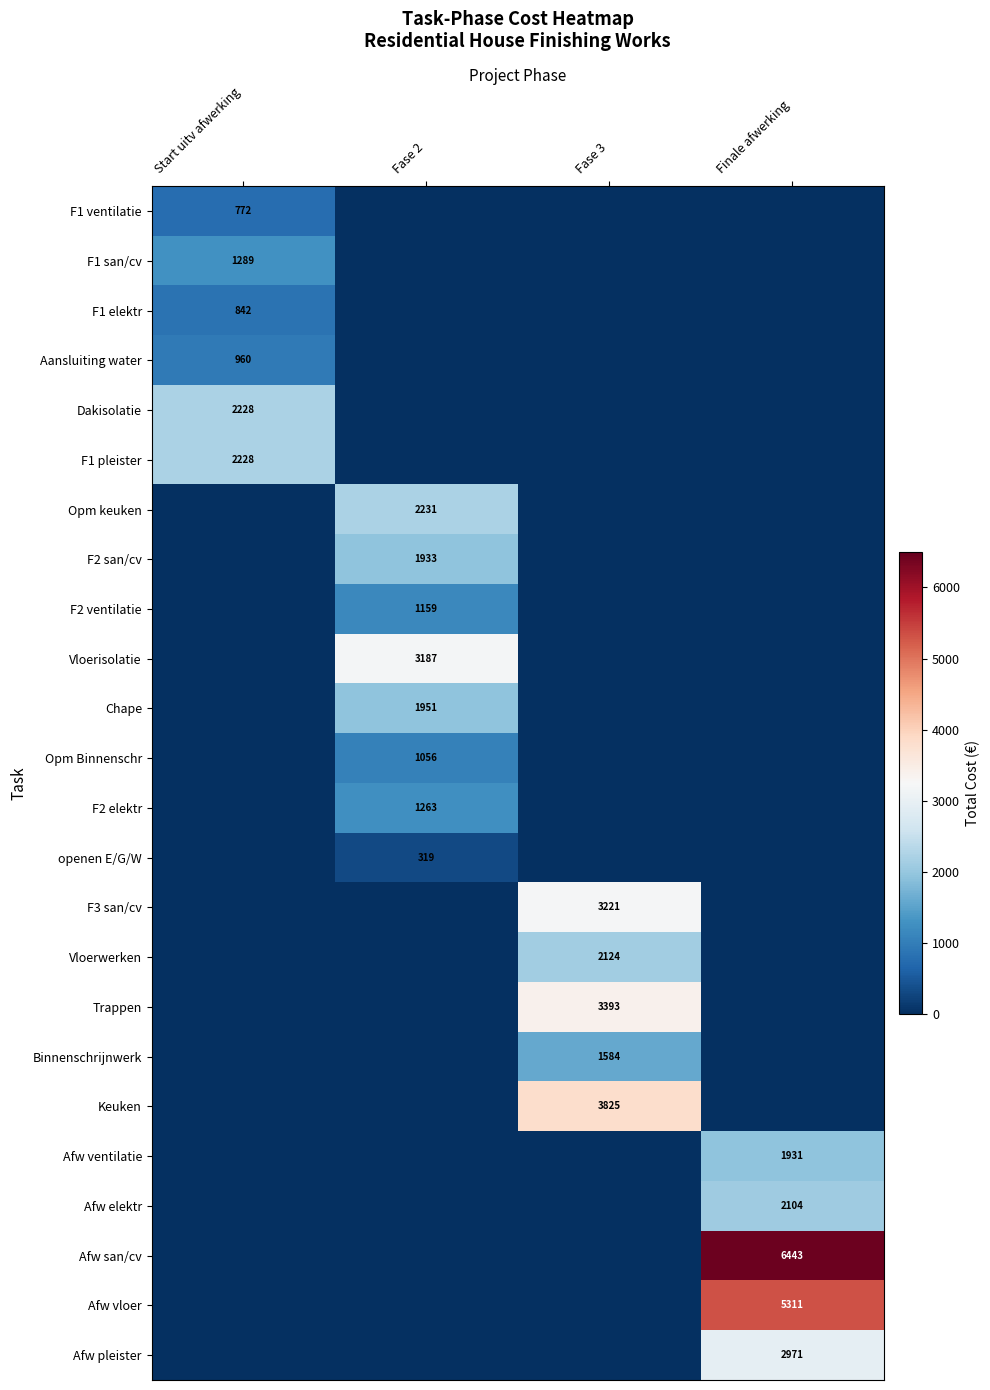

True or false: Afw vloer has a value of 5311 at Finale afwerking.

True